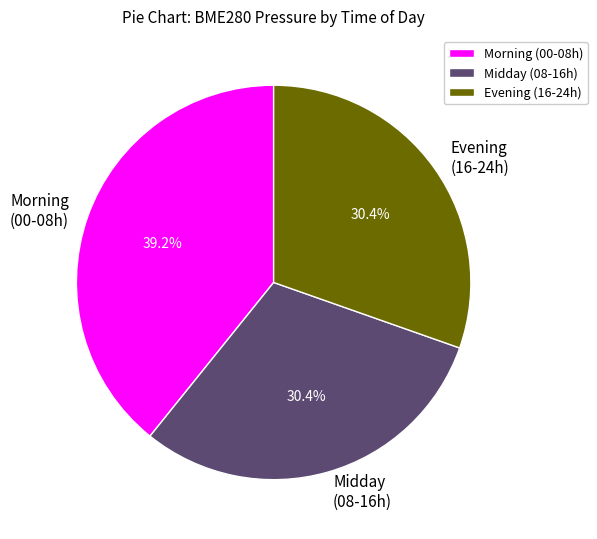

Is Morning (00-08h) the majority of the pie?

No